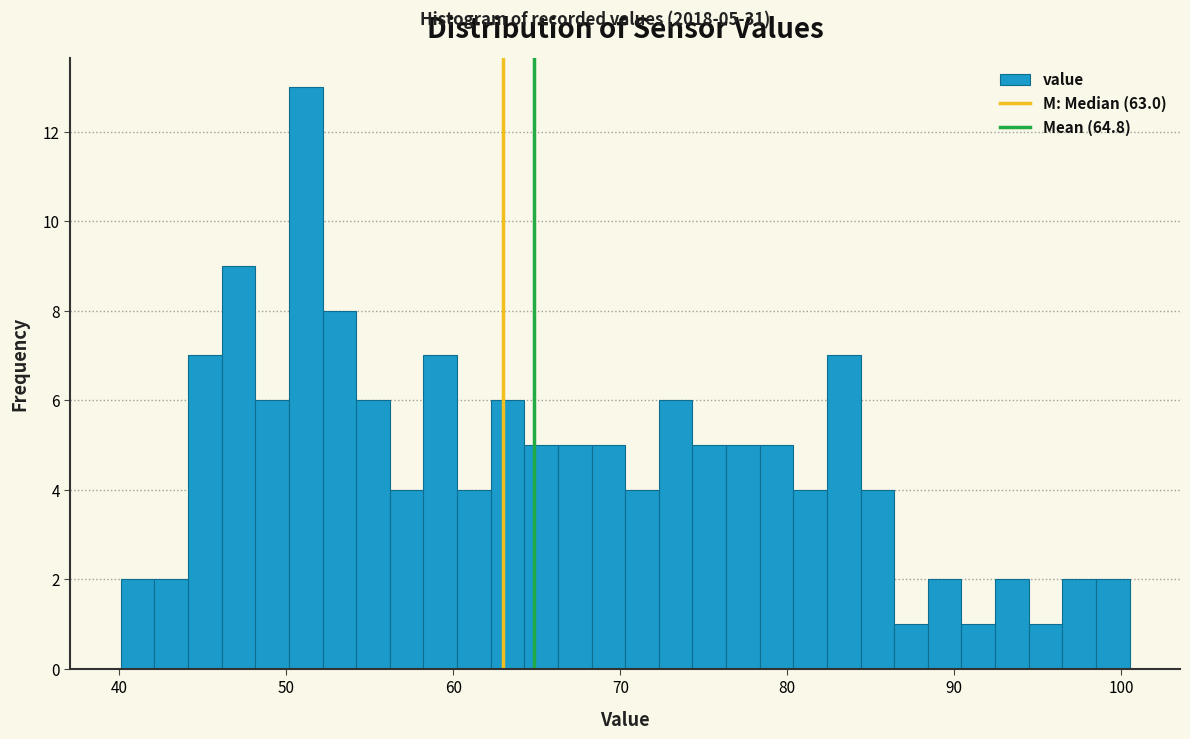

Around what value on the x-axis is the tallest bar? Give the approximate position of its centre, as read against the axis.

51